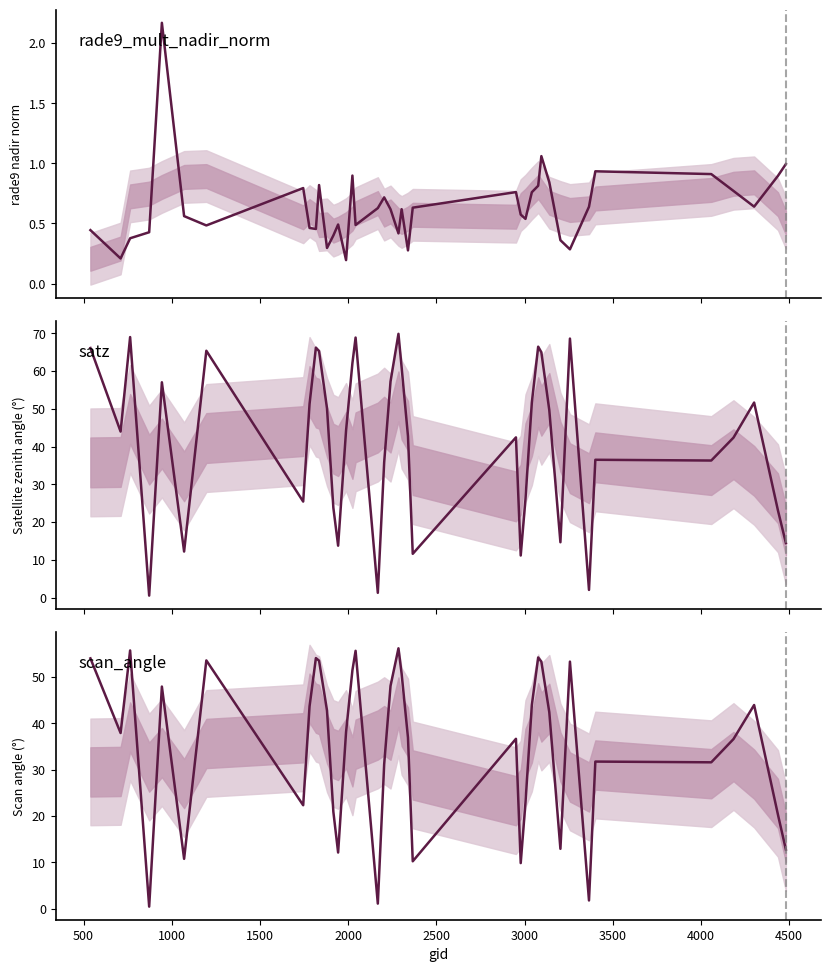

Which series has the widest spread of values?

satz